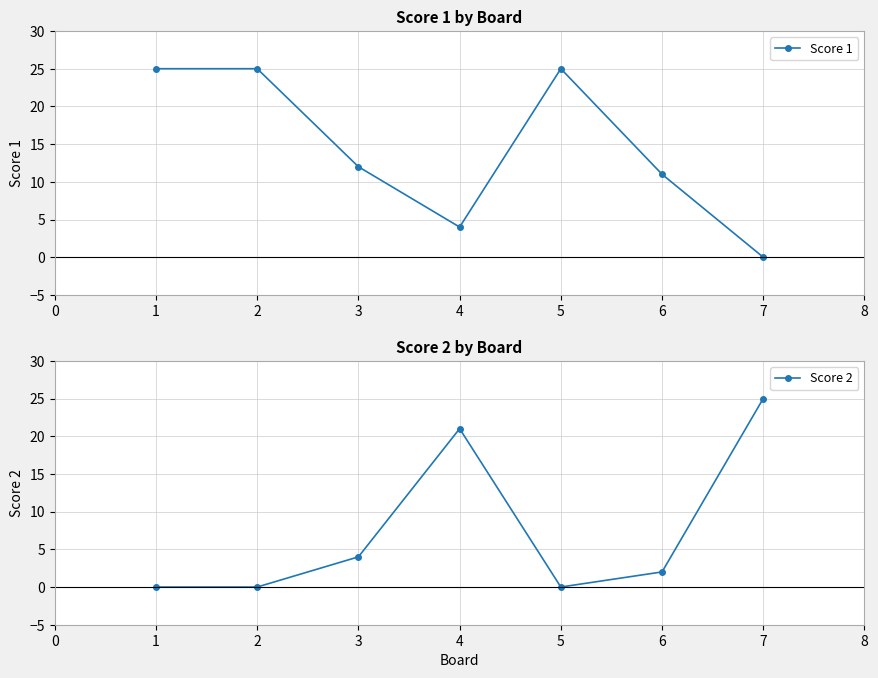

The Score 2 series shows 25 at 7. True or false?

True